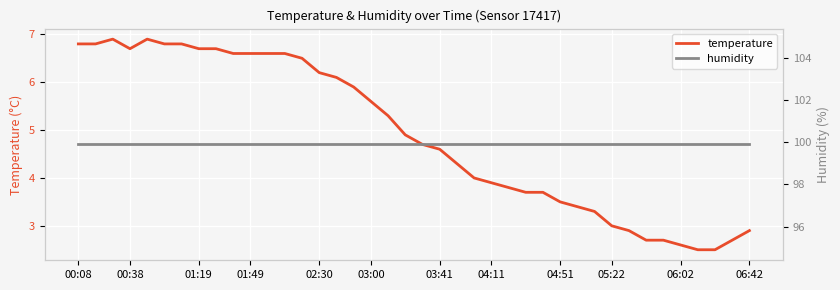

What is the difference between the maximum and minimum values in the temperature series?

4.4